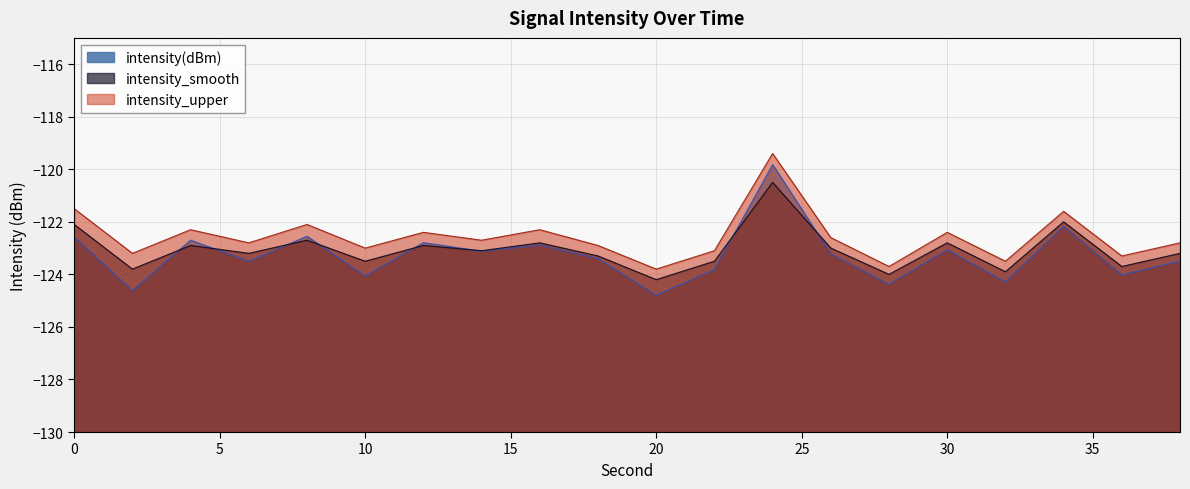

Is the value of intensity_smooth at 32 greater than the value of intensity(dBm) at 38?

No